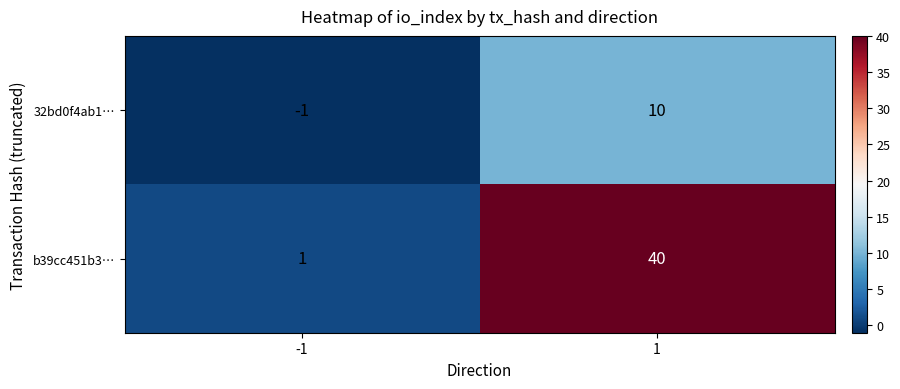

True or false: 32bd0f4ab1… has a value of 17 at 1.

False